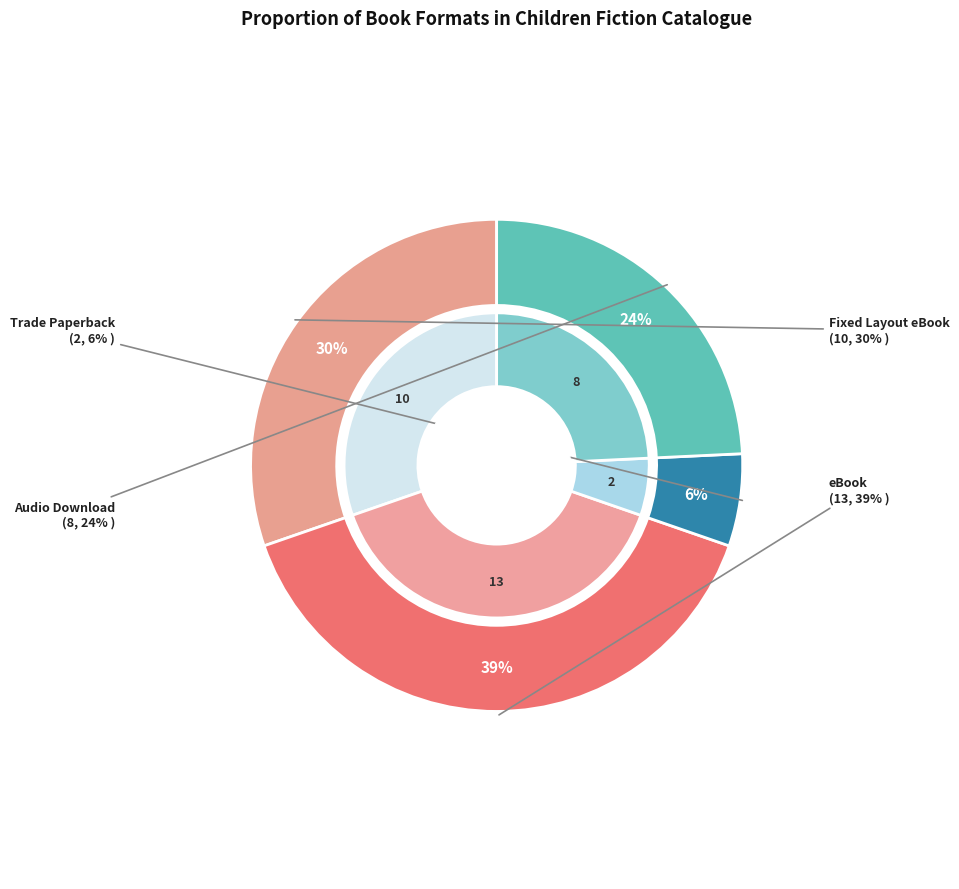

To the nearest percent, what is the average slice percentage?

25%